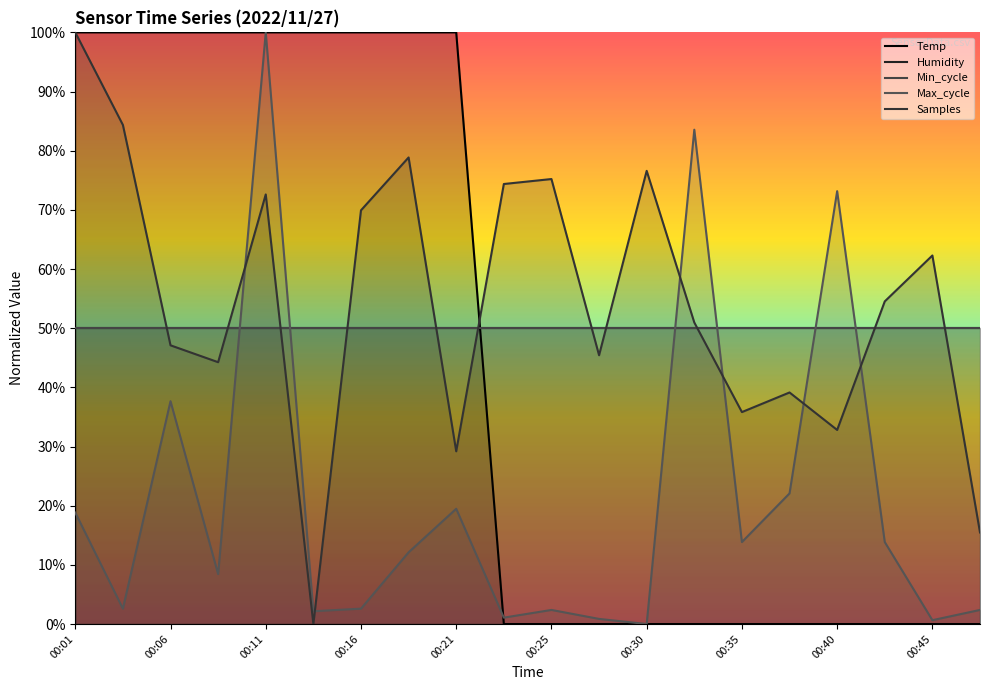

How many lines are shown in the chart?

5